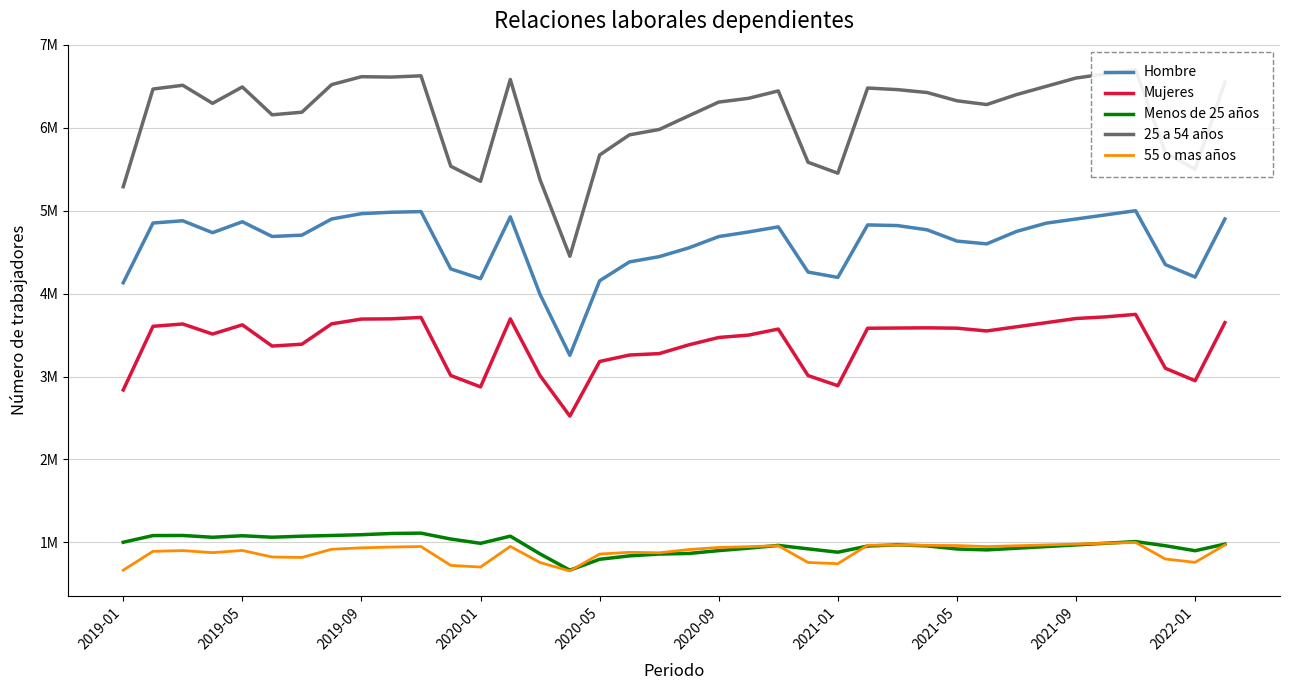

What is the sum of all Menos de 25 años values?

36845619